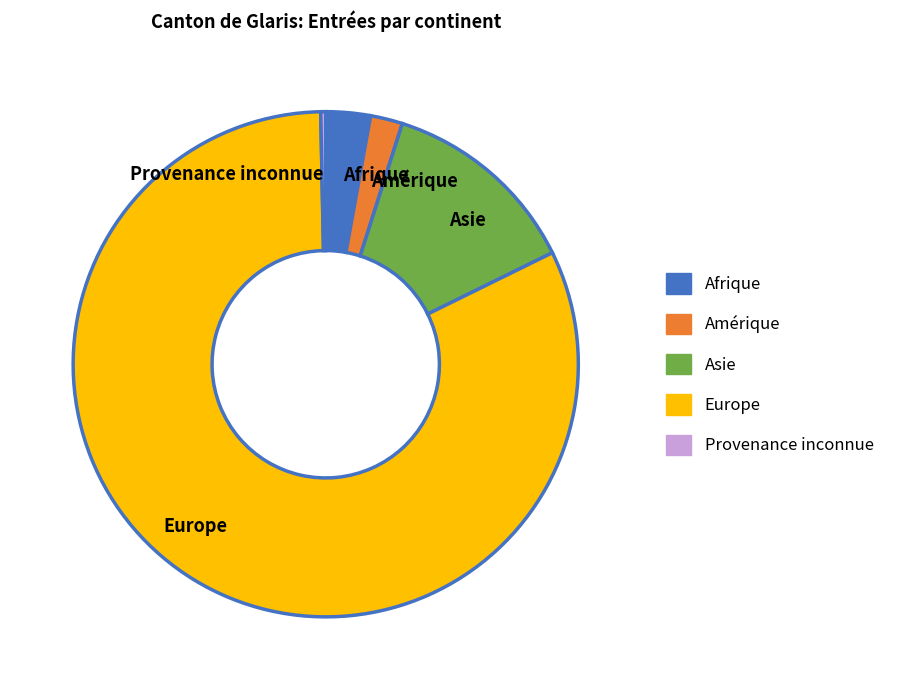

Is the sum of Provenance inconnue and Asie greater than half?

No